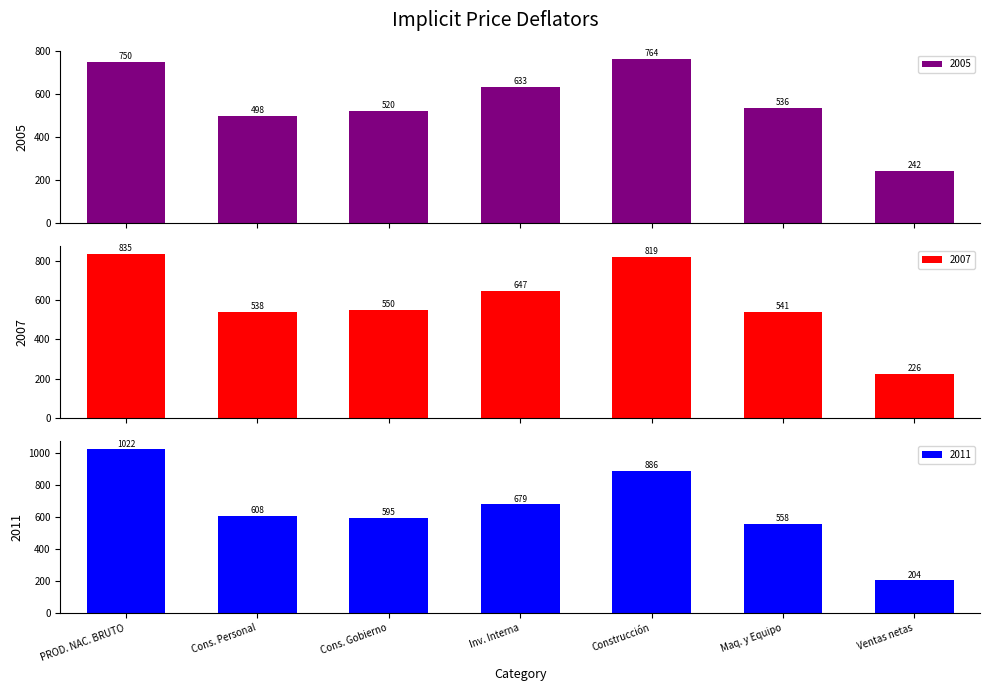

What is the lowest value of the 2005 series?

241.5